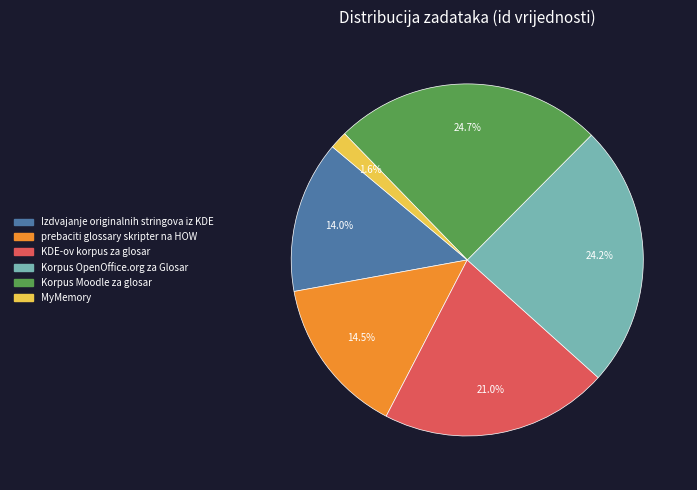

To the nearest percent, what is the combined percentage of Korpus Moodle za glosar and KDE-ov korpus za glosar?

46%